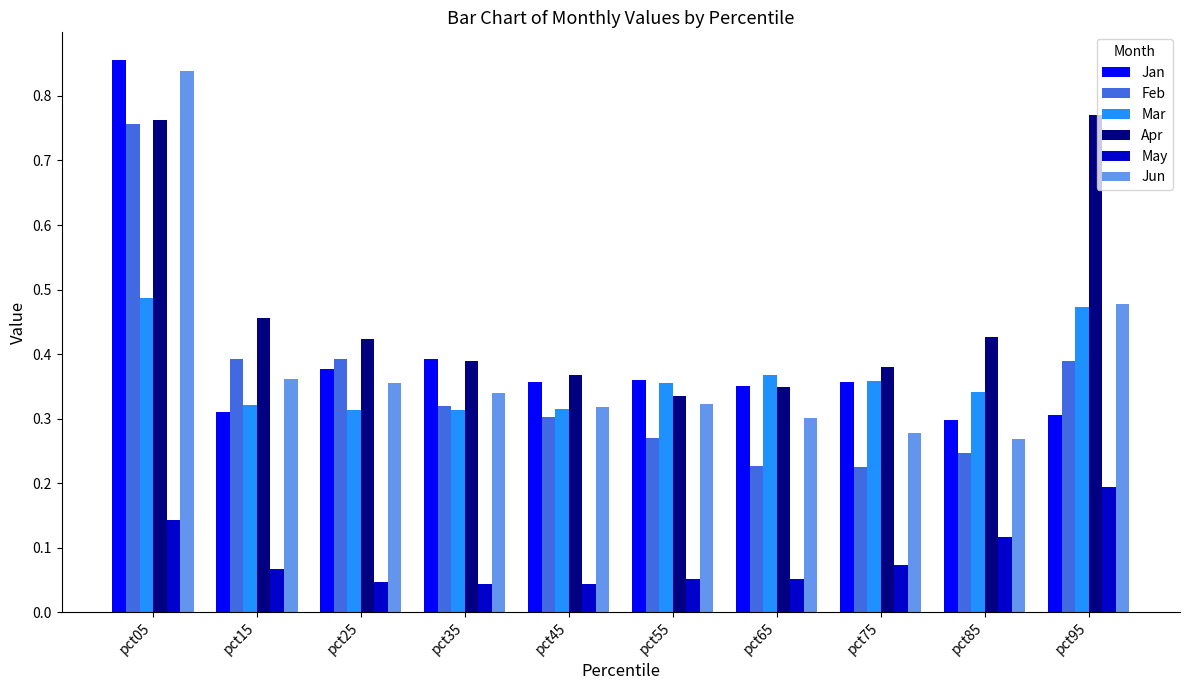

True or false: Jan has a value of 0.4 at pct35.

True